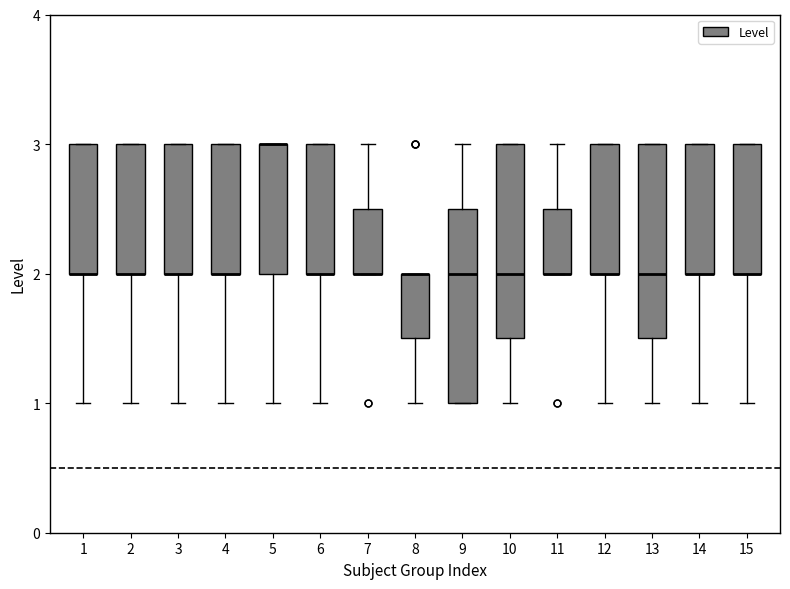

Reading left to right, read every box against the y-axis: the position of its median line, the range the box covers, and the ends of its whiskers. The values are not printed on the chart, so give them approximately, as read against the axis.

1: median 2.0 (drawn on the box's lower edge), box 2.0 to 3.0, whiskers 1.0 to 3.0
2: median 2.0 (drawn on the box's lower edge), box 2.0 to 3.0, whiskers 1.0 to 3.0
3: median 2.0 (drawn on the box's lower edge), box 2.0 to 3.0, whiskers 1.0 to 3.0
4: median 2.0 (drawn on the box's lower edge), box 2.0 to 3.0, whiskers 1.0 to 3.0
5: median 3.0 (drawn on the box's upper edge), box 2.0 to 3.0, whiskers 1.0 to 3.0
6: median 2.0 (drawn on the box's lower edge), box 2.0 to 3.0, whiskers 1.0 to 3.0
7: median 2.0 (drawn on the box's lower edge), box 2.0 to 2.5, whiskers 2.0 to 3.0
8: median 2.0 (drawn on the box's upper edge), box 1.5 to 2.0, whiskers 1.0 to 2.0
9: median 2.0, box 1.0 to 2.5, whiskers 1.0 to 3.0
10: median 2.0, box 1.5 to 3.0, whiskers 1.0 to 3.0
11: median 2.0 (drawn on the box's lower edge), box 2.0 to 2.5, whiskers 2.0 to 3.0
12: median 2.0 (drawn on the box's lower edge), box 2.0 to 3.0, whiskers 1.0 to 3.0
13: median 2.0, box 1.5 to 3.0, whiskers 1.0 to 3.0
14: median 2.0 (drawn on the box's lower edge), box 2.0 to 3.0, whiskers 1.0 to 3.0
15: median 2.0 (drawn on the box's lower edge), box 2.0 to 3.0, whiskers 1.0 to 3.0